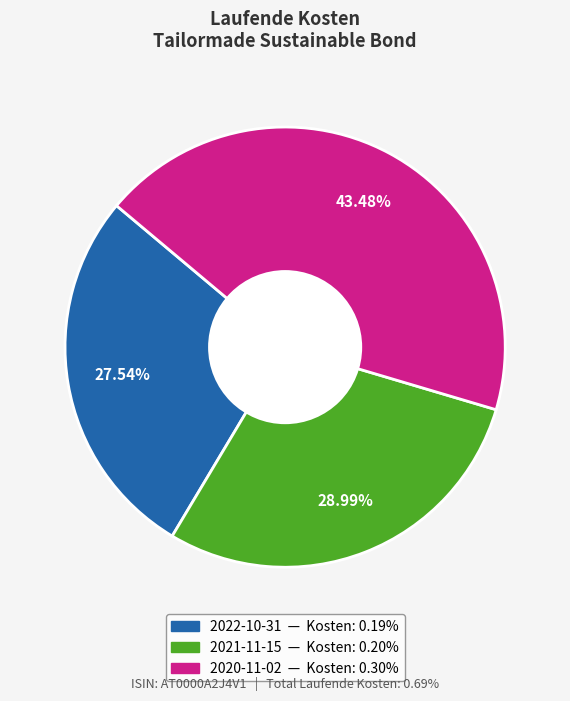

To the nearest percent, what percentage of the pie is 2022-10-31?

28%